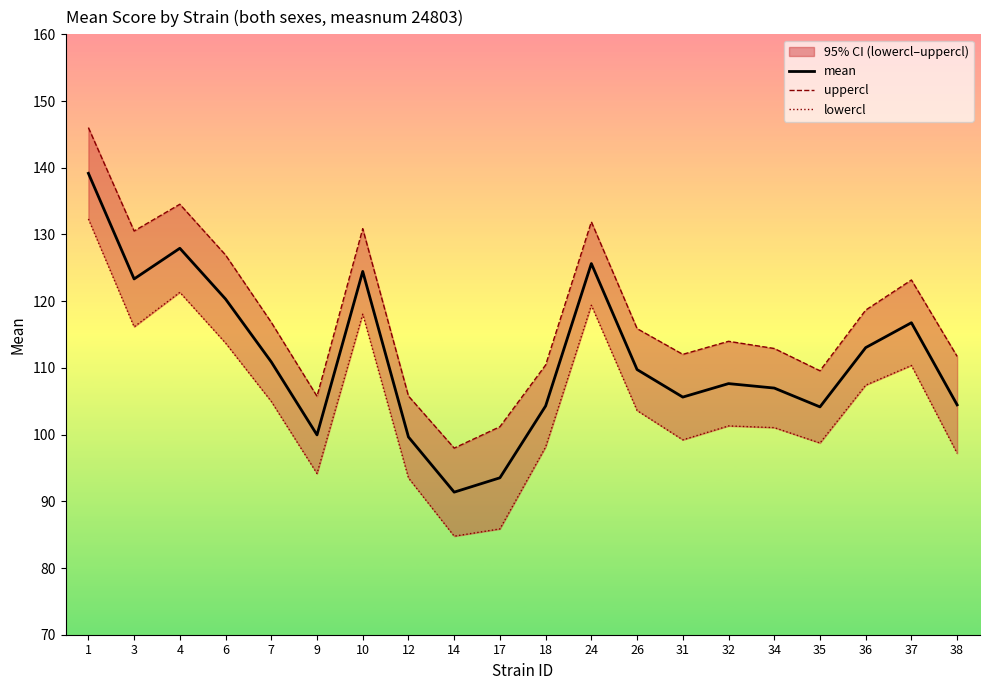

The lowercl series shows 167.3 at 34. True or false?

False